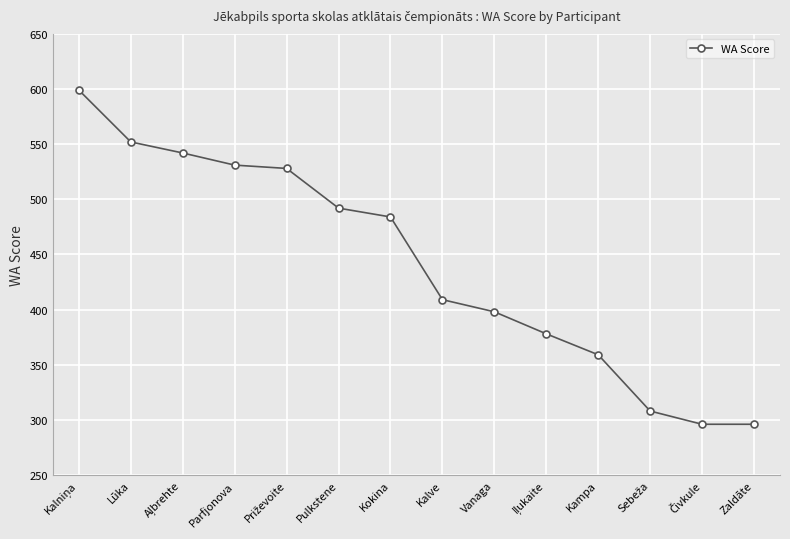

What is the change in value from Pulkstene to Zaldāte?

-196